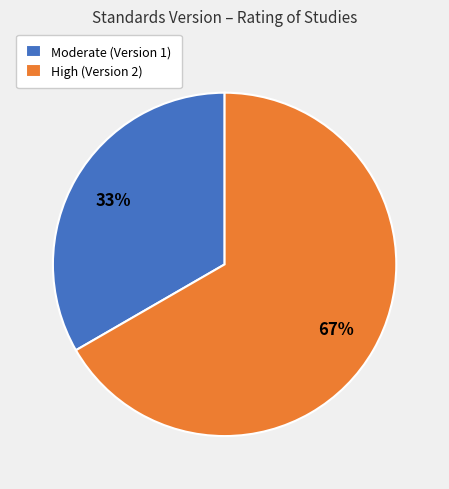

What percentage is the Moderate (Version 1) slice, to the nearest percent?

33%